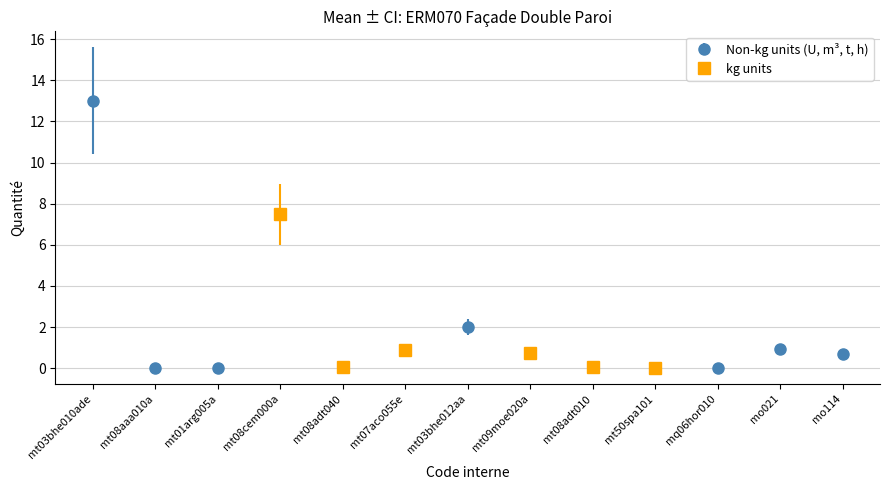

What is the sum of all values?

25.9